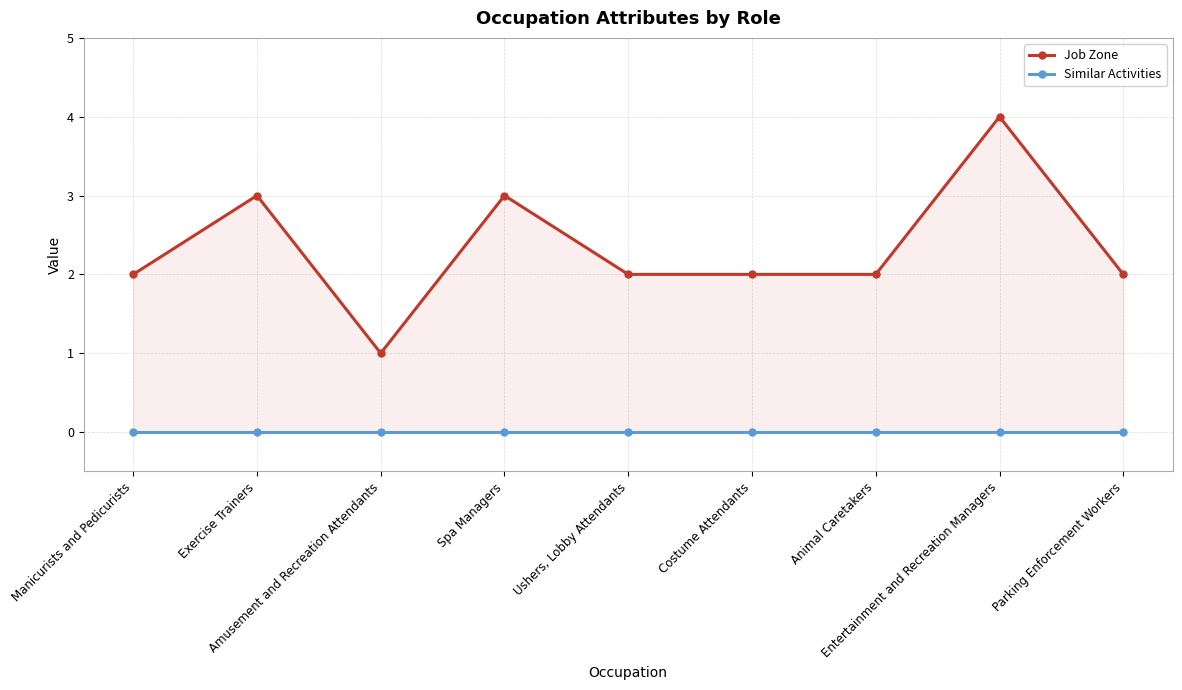

What position from the right is Amusement and Recreation Attendants?

7